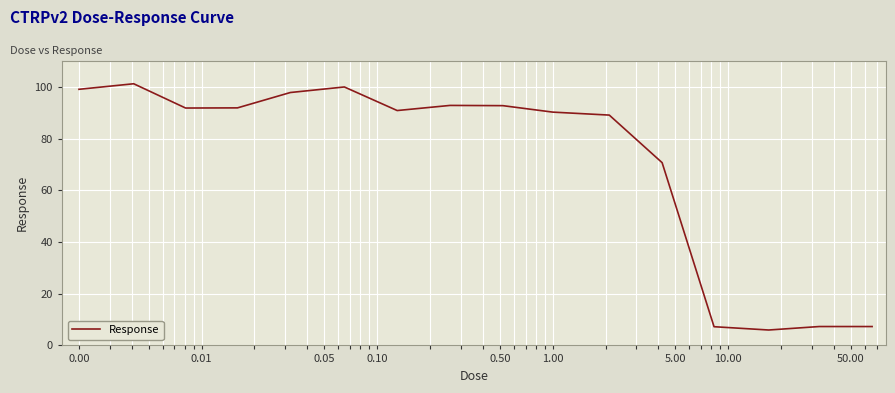

What is the smallest value displayed?

6.0